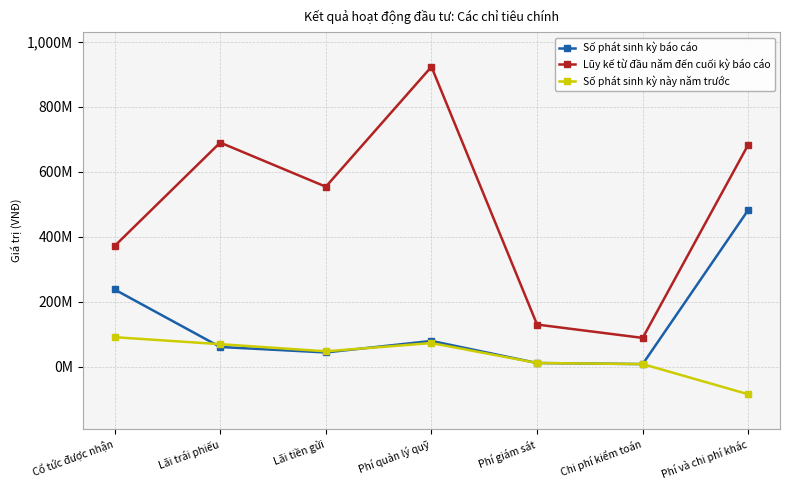

How many data points in Lũy kế từ đầu năm đến cuối kỳ báo cáo are less than 553235037?

3